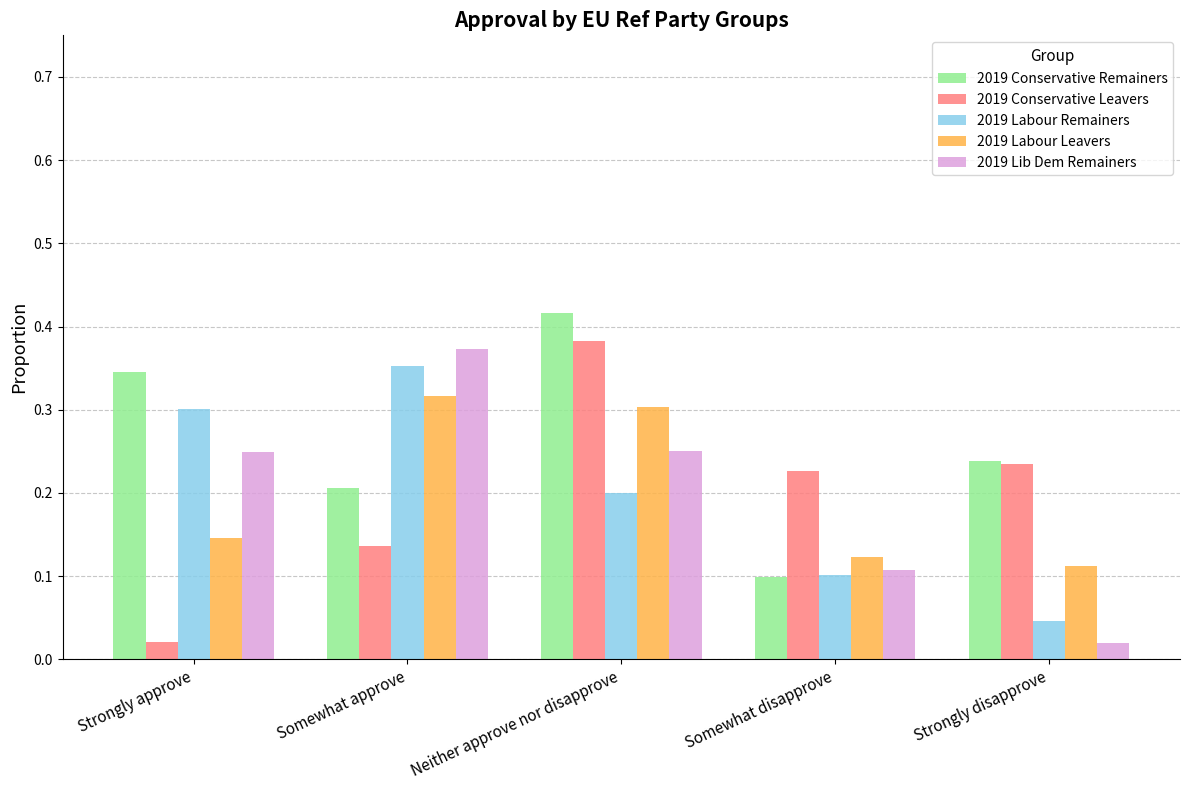

Where is 2019 Conservative Leavers nearest to the value 0?

Strongly approve